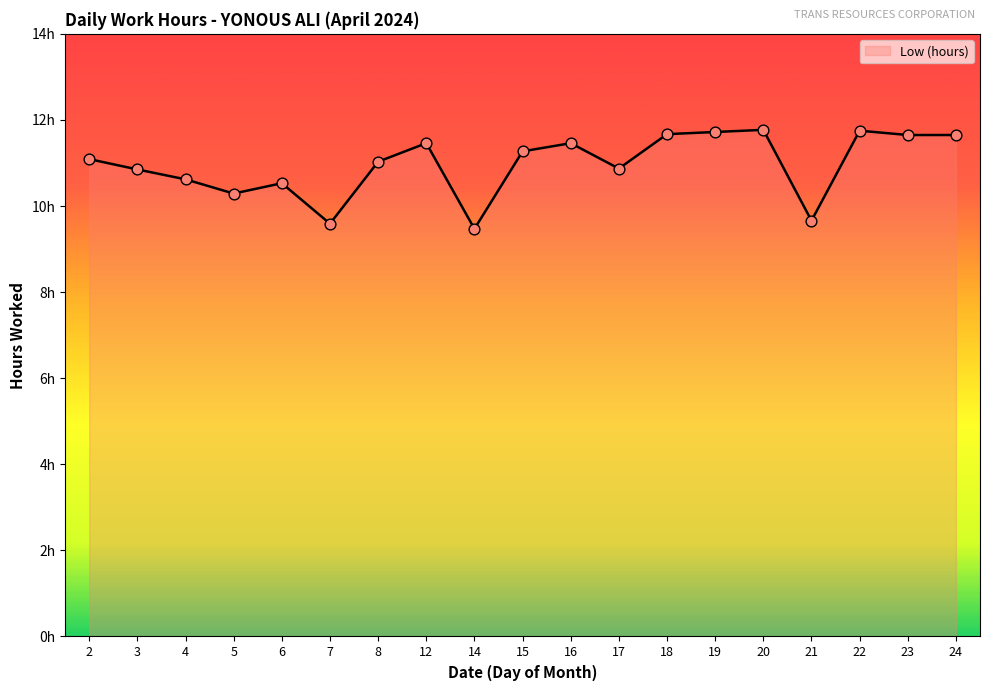

Is this an area chart (filled region under the line)?

Yes